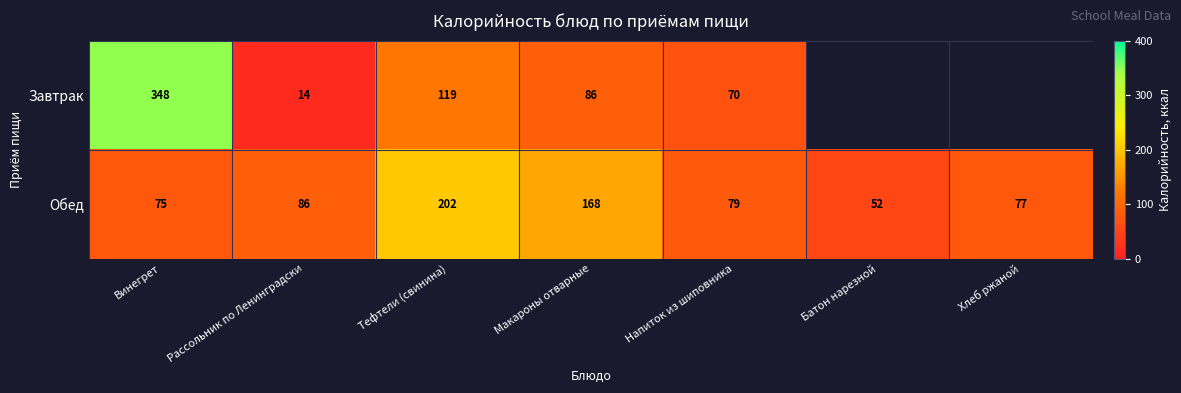

Which label corresponds to the smallest value in the chart?

Рассольник по Ленинградски